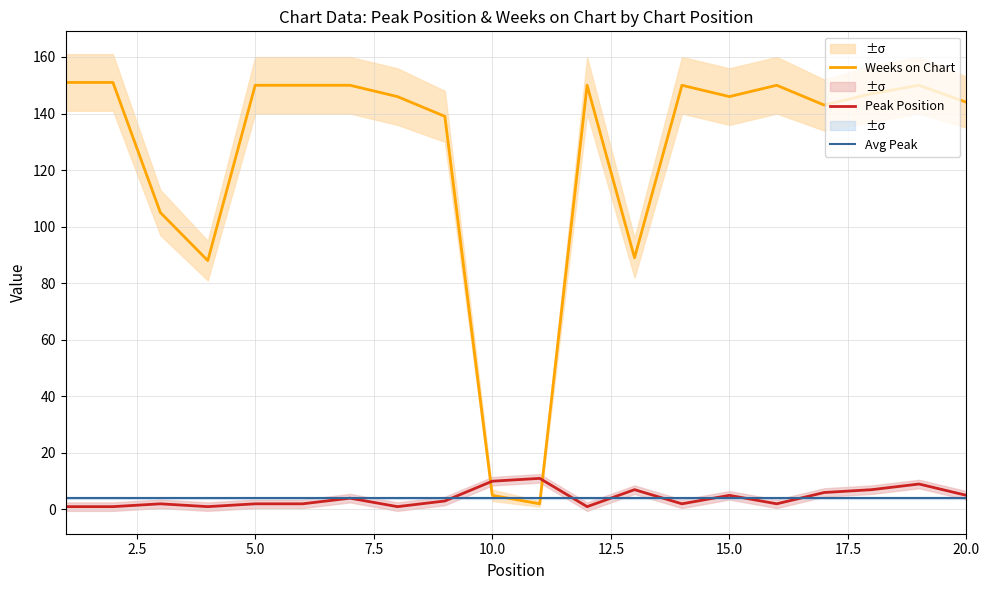

List the series in order of their peak value, highest first.

Weeks on Chart, Peak Position, Avg Peak